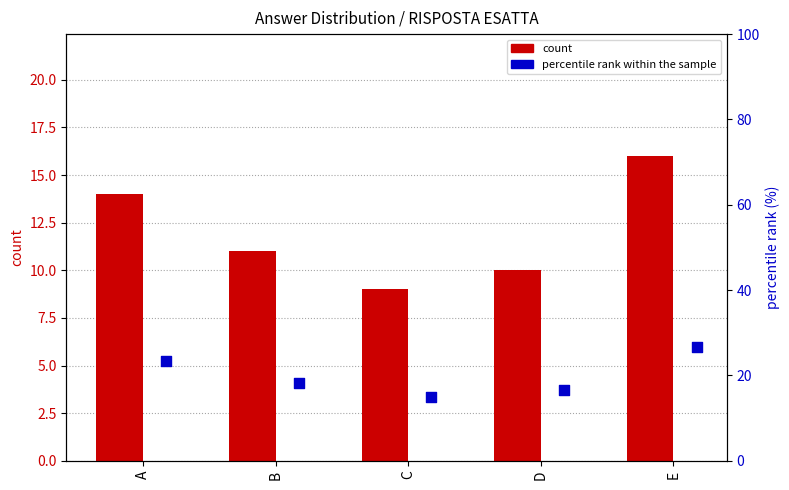

At how many categories does at least one series exceed 14?

5